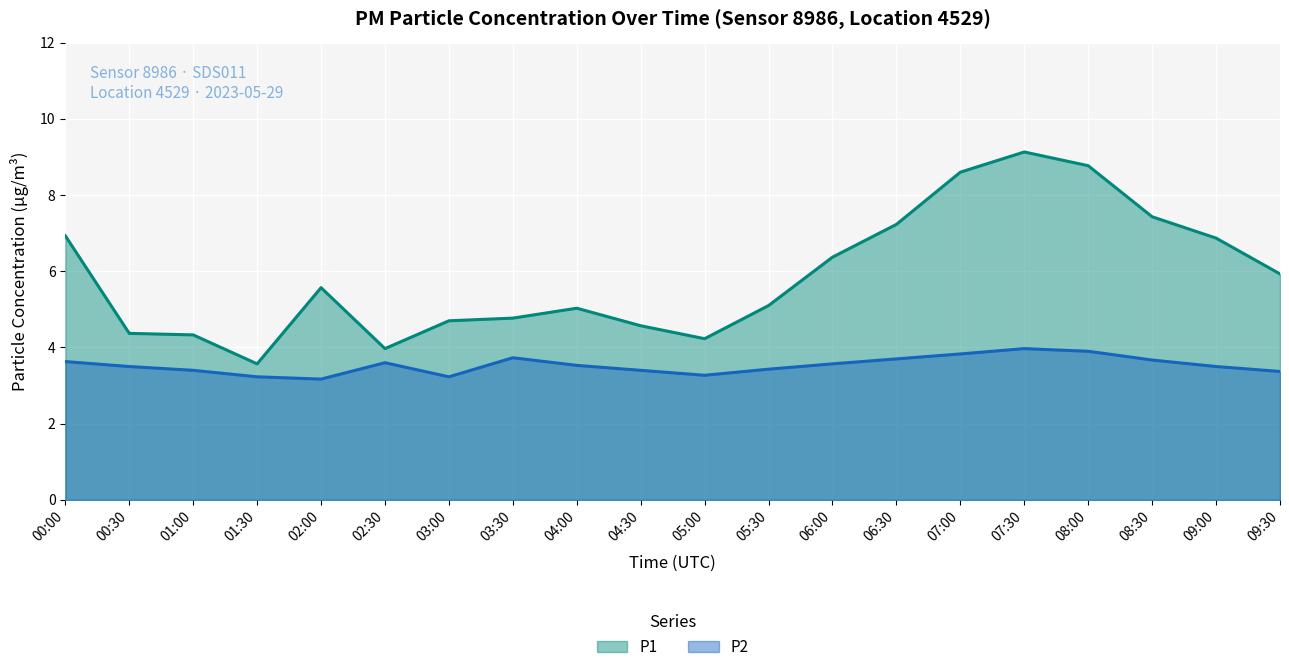

How many interior local peaks does the P2 series have?

3